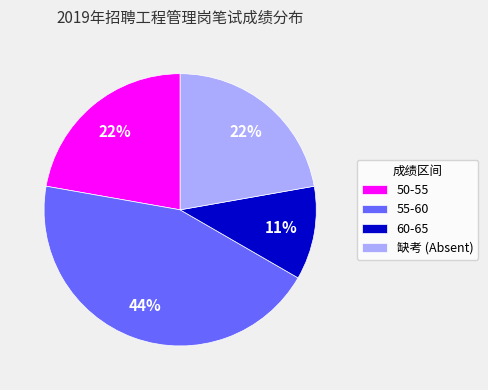

To the nearest percent, what is the average slice percentage?

25%